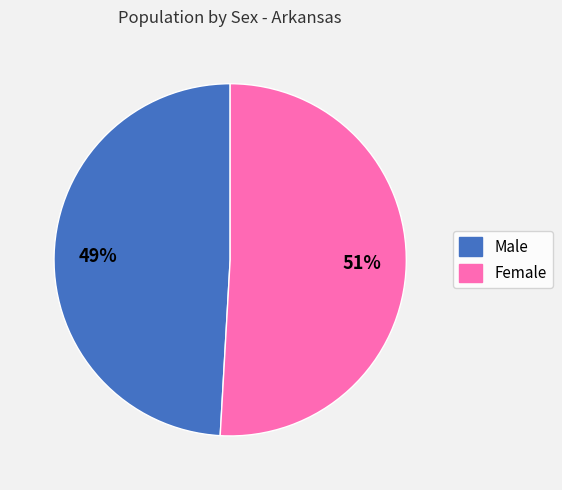

What percentage is the Female slice, to the nearest percent?

51%